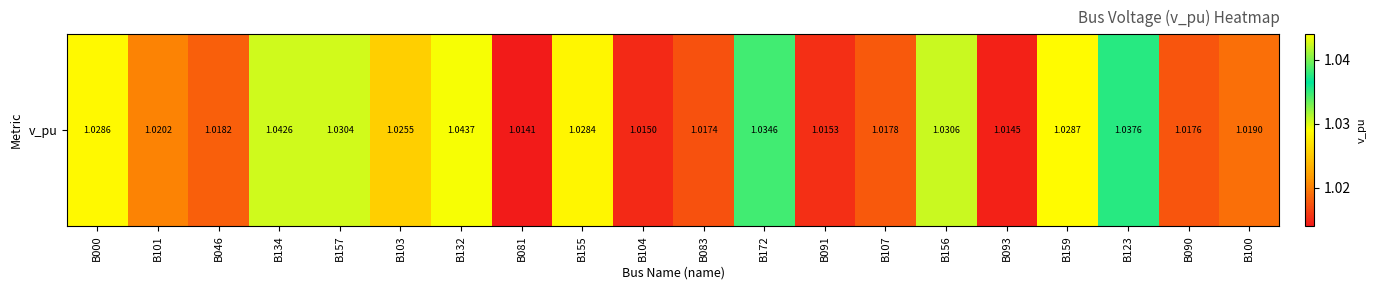

The value at B000 is 1.0. True or false?

True